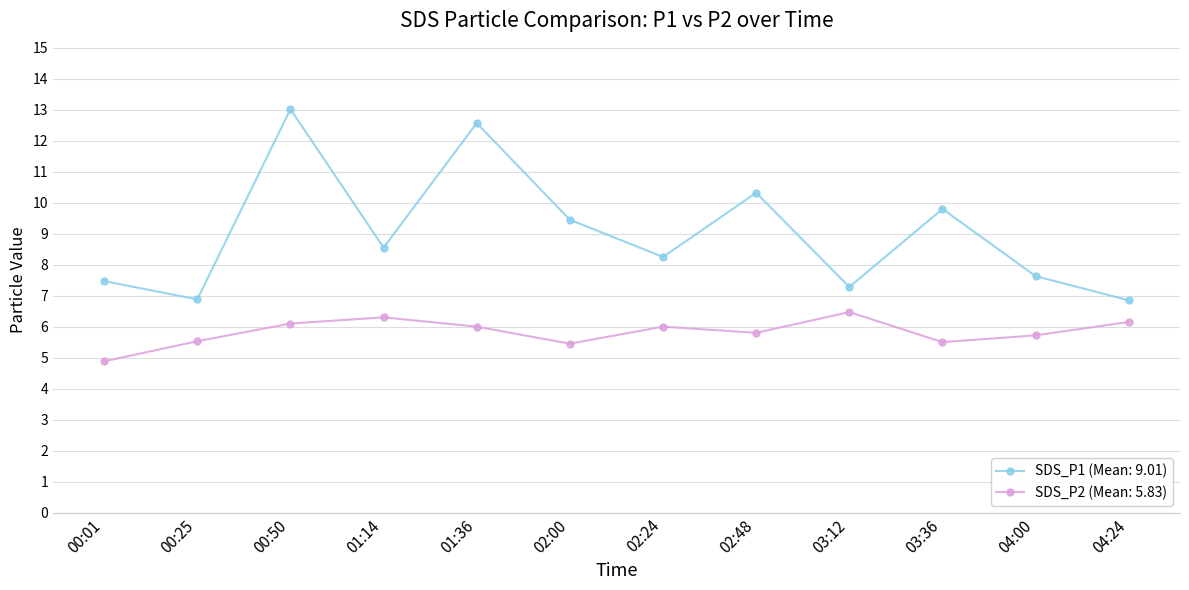

At how many categories does at least one series exceed 5?

12